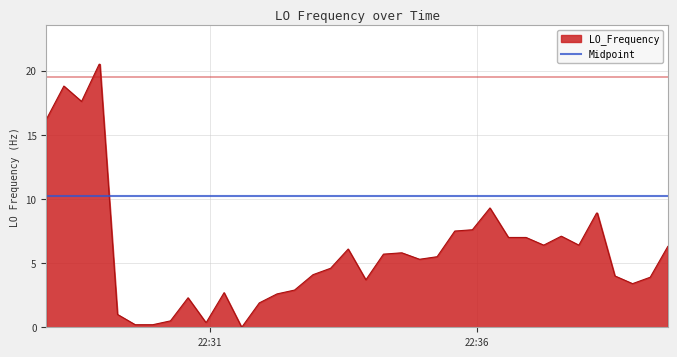

What is the highest value of the LO_Frequency series?

20.5